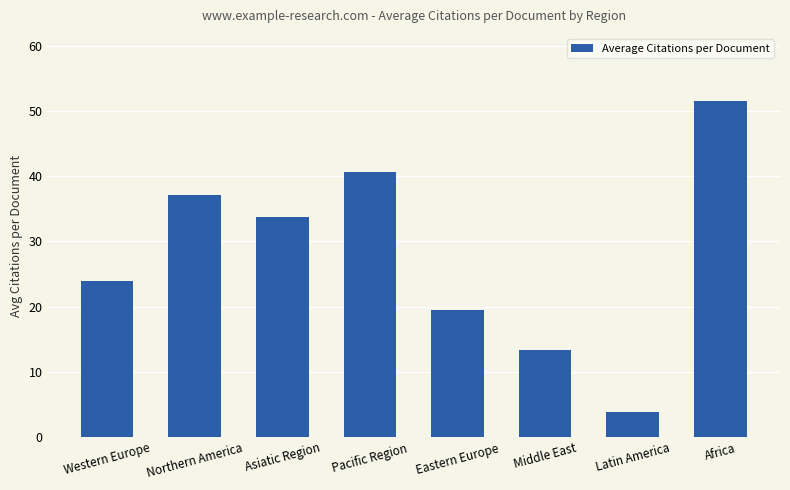

What is the label of the 6th bar from the left?

Middle East